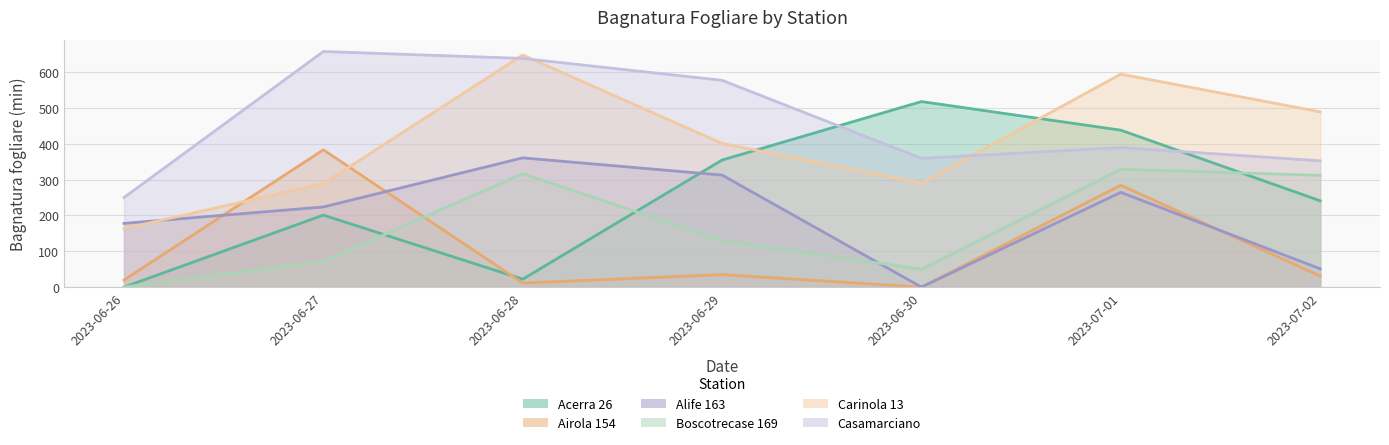

True or false: Carinola 13 has more than 0 points higher than both neighbors.

True